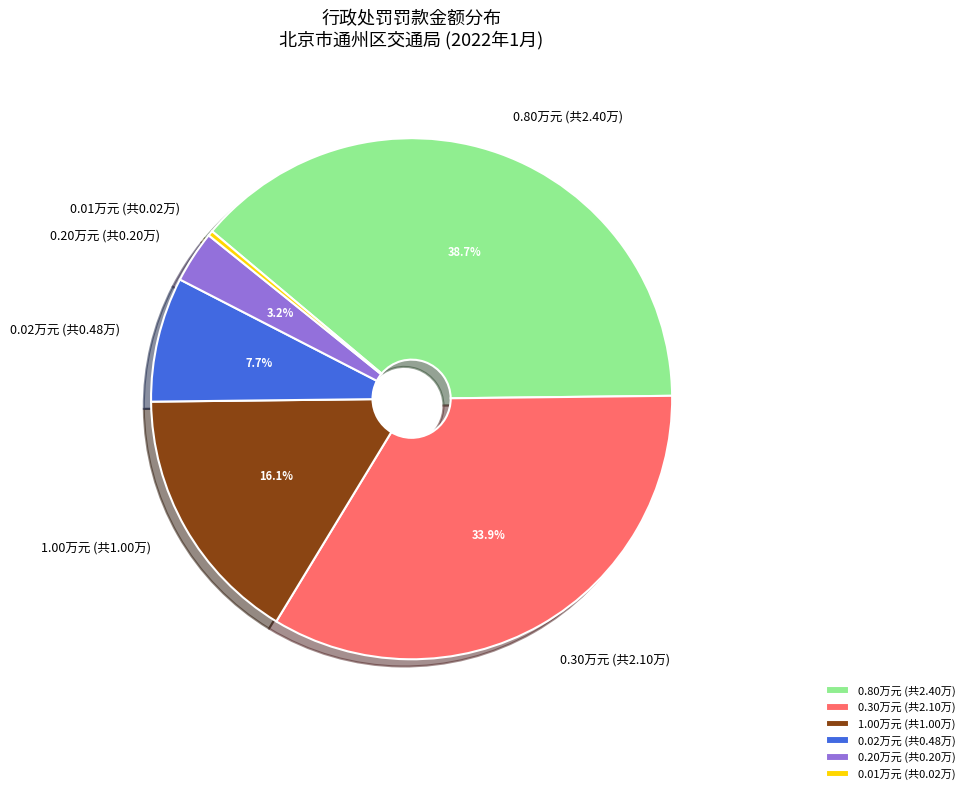

Is the sum of 0.30万元 (共2.10万) and 0.02万元 (共0.48万) greater than half?

No